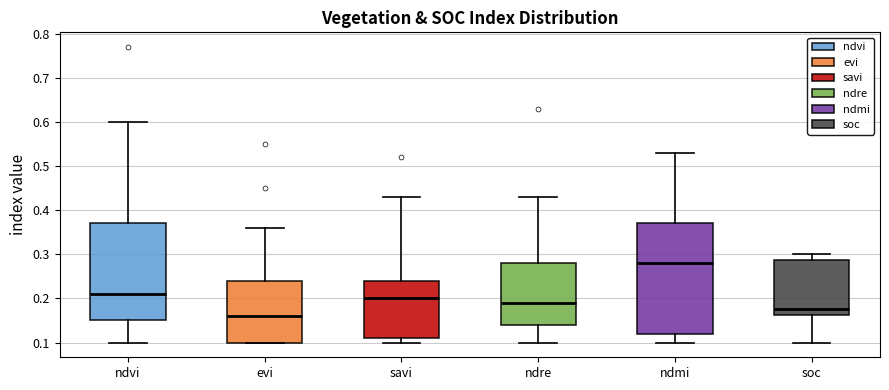

Where is the upper edge of the box for ndmi on the y-axis? The values are not printed on the chart, so give them approximately, as read against the axis.

0.37